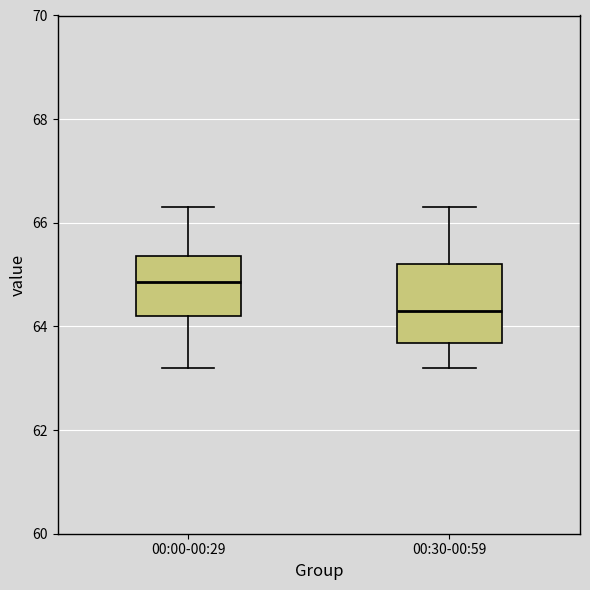

Where does the lower whisker of the box for 00:00-00:29 end on the y-axis? The values are not printed on the chart, so give them approximately, as read against the axis.

63.2